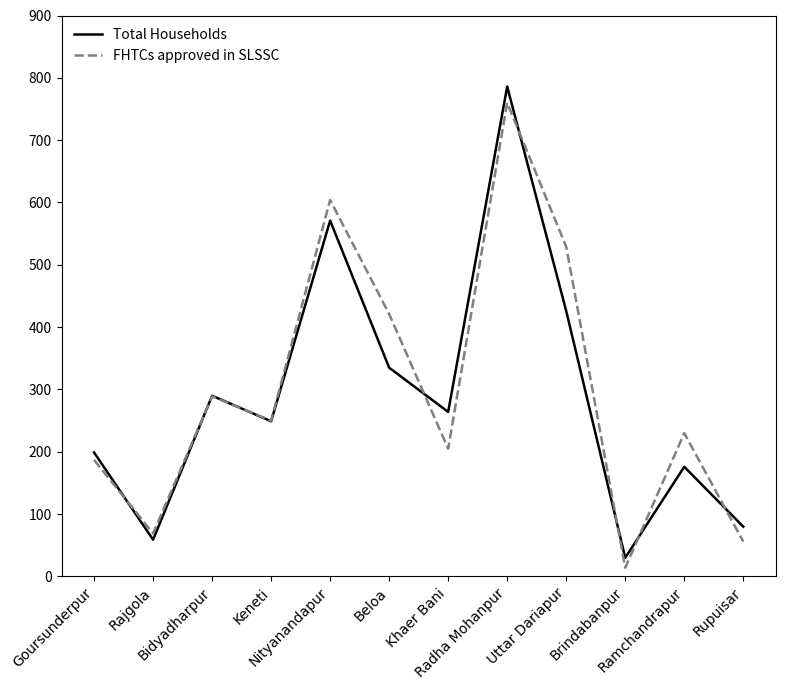

Reading right to left, list all the values displayed in this chart.

Total Households: Rupuisar=80	Ramchandrapur=176	Brindabanpur=30	Uttar Dariapur=426	Radha Mohanpur=786	Khaer Bani=264	Beloa=335	Nityanandapur=571	Keneti=249	Bidyadharpur=290	Rajgola=59	Goursunderpur=199
FHTCs approved in SLSSC: Rupuisar=56	Ramchandrapur=230	Brindabanpur=14	Uttar Dariapur=529	Radha Mohanpur=760	Khaer Bani=205	Beloa=421	Nityanandapur=604	Keneti=250	Bidyadharpur=289	Rajgola=69	Goursunderpur=187